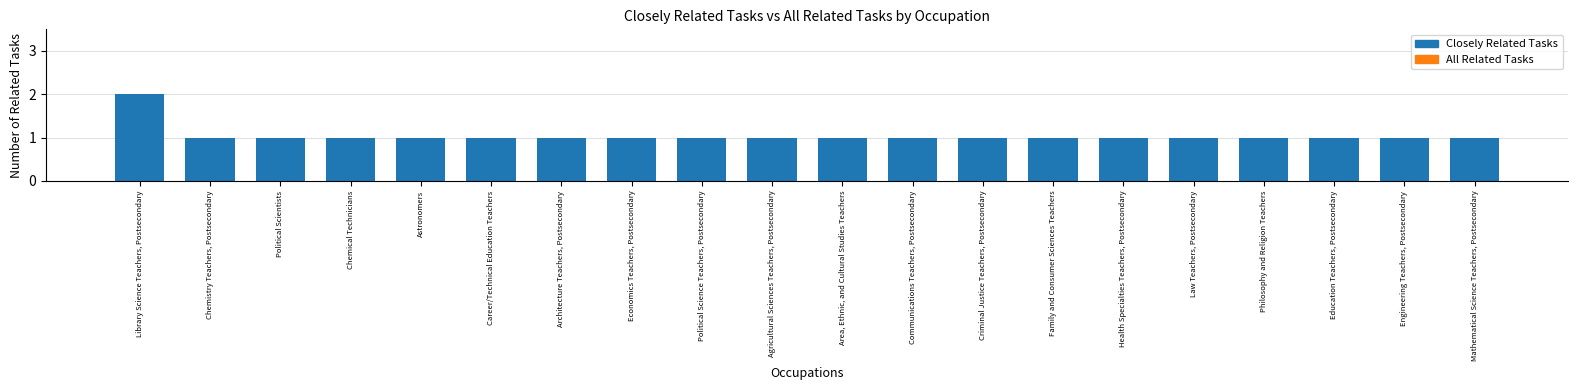

At which label does All Related Tasks reach its minimum?

Chemistry Teachers, Postsecondary